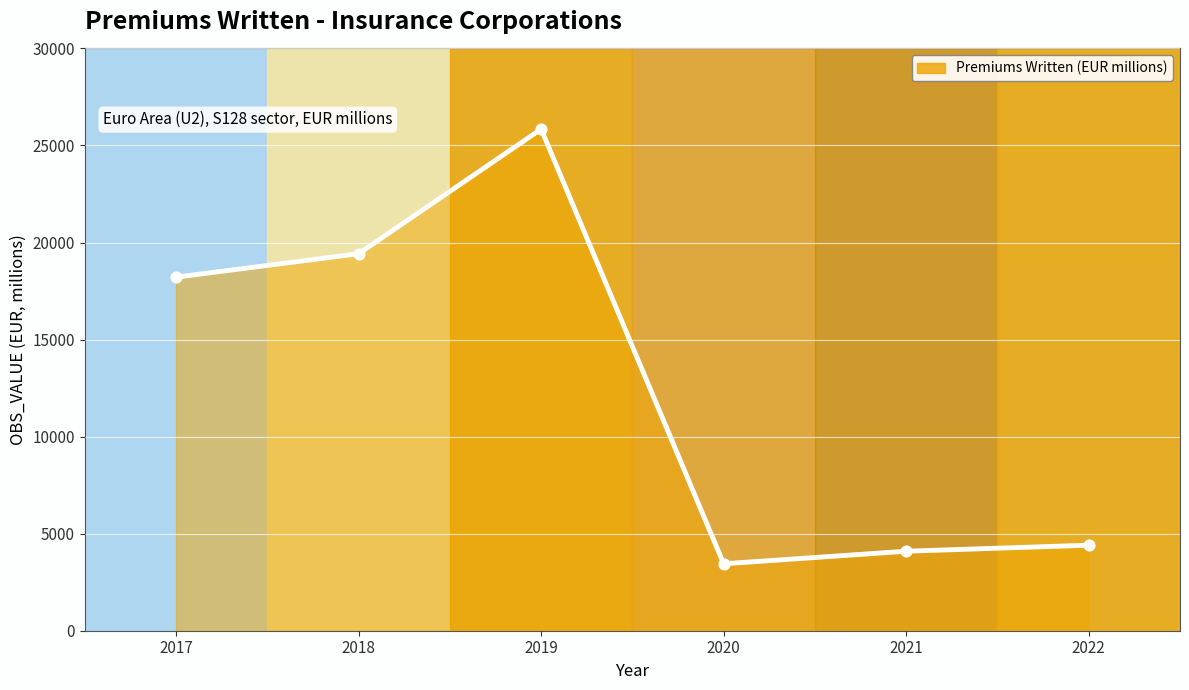

Which has a higher value, 2018 or 2021?

2018